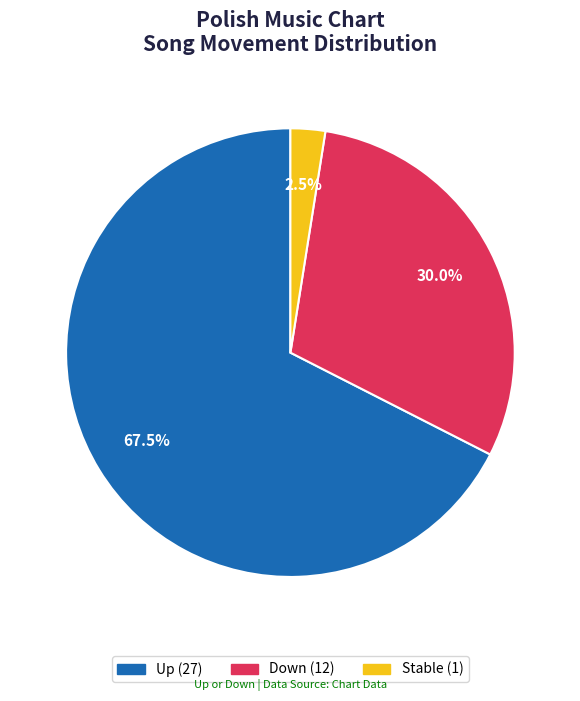

Does any single category account for the majority?

Yes